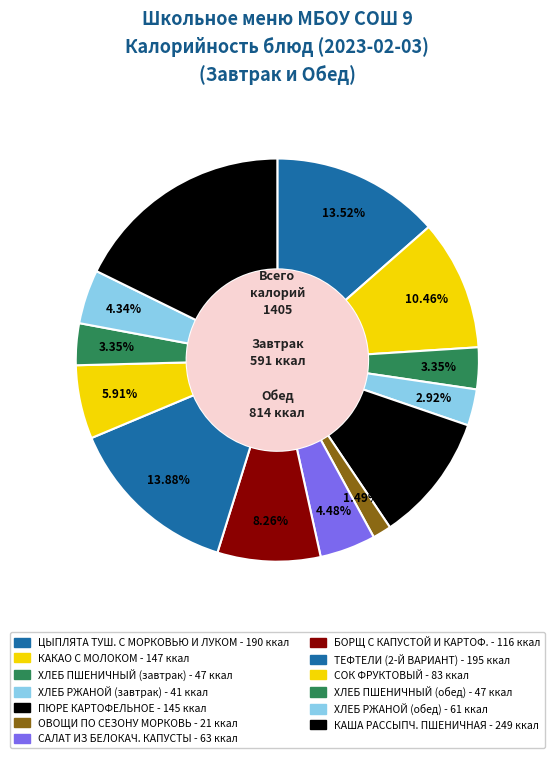

How many slices are in this pie chart?

13